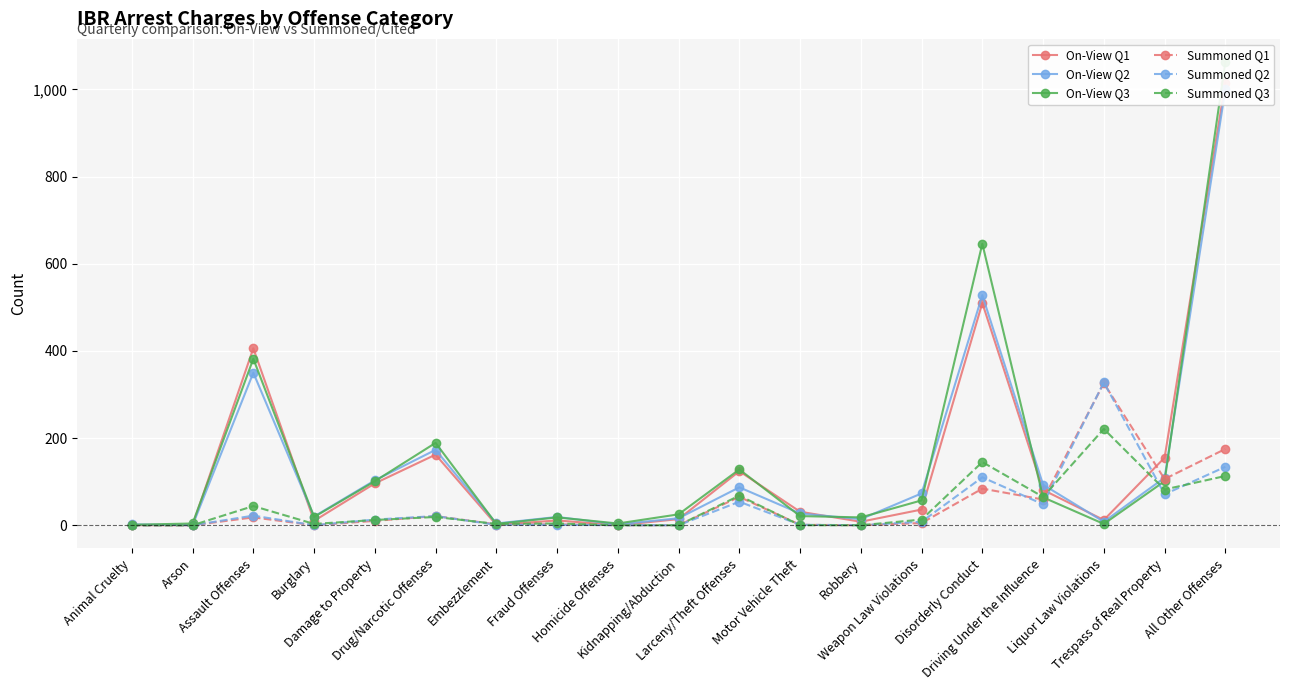

At which category does On-View Q1 reach its first local valley?

Burglary